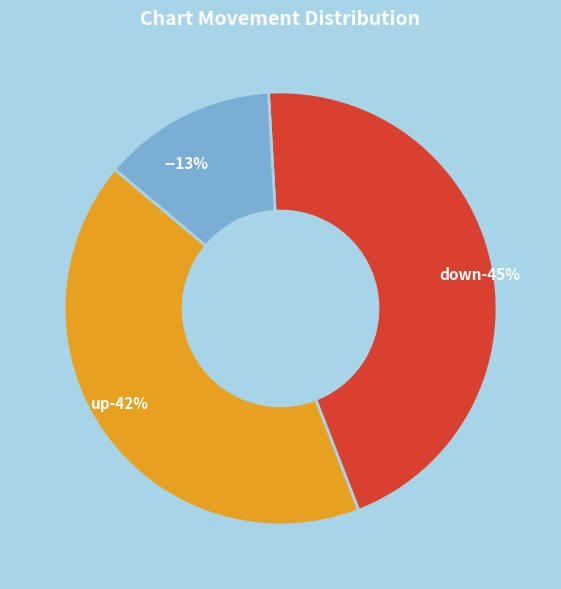

Does down account for over 50% of the chart?

No